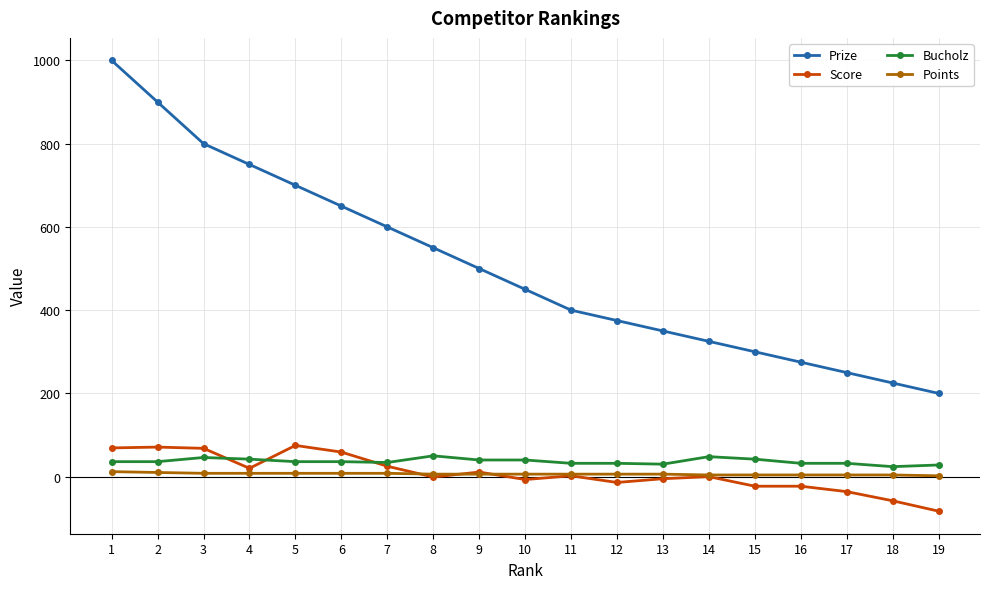

What are all the series names shown in the legend?

Prize, Score, Bucholz, Points